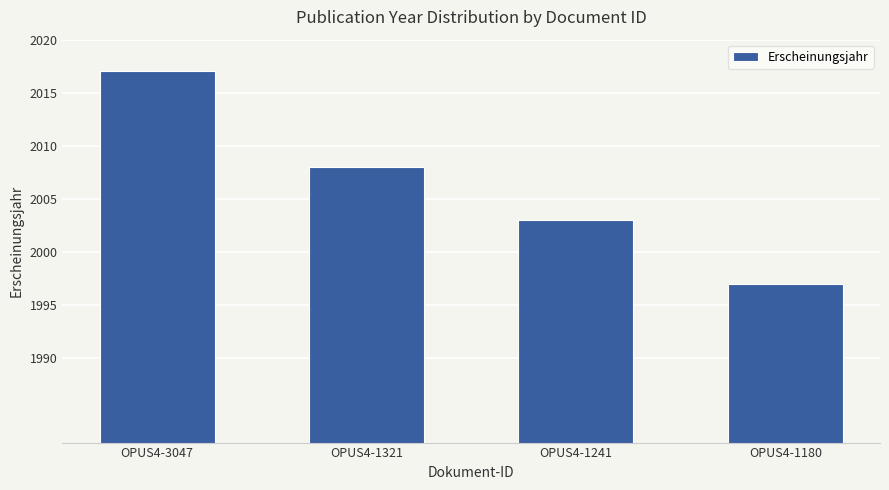

What is the sum of all values?

8025